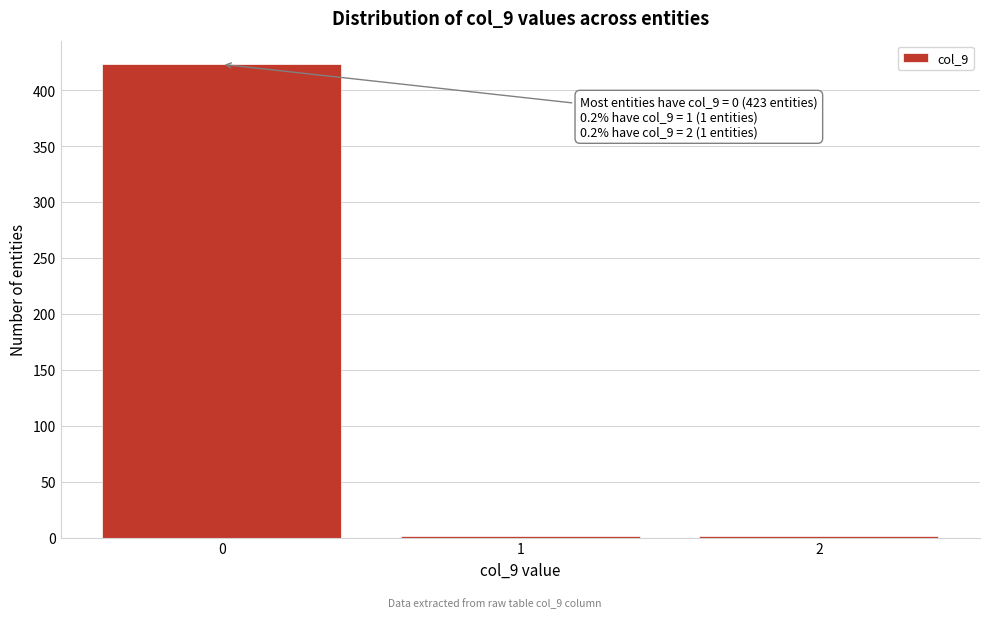

Reading left to right, extract all data points from this chart.

0=423	1=1	2=1